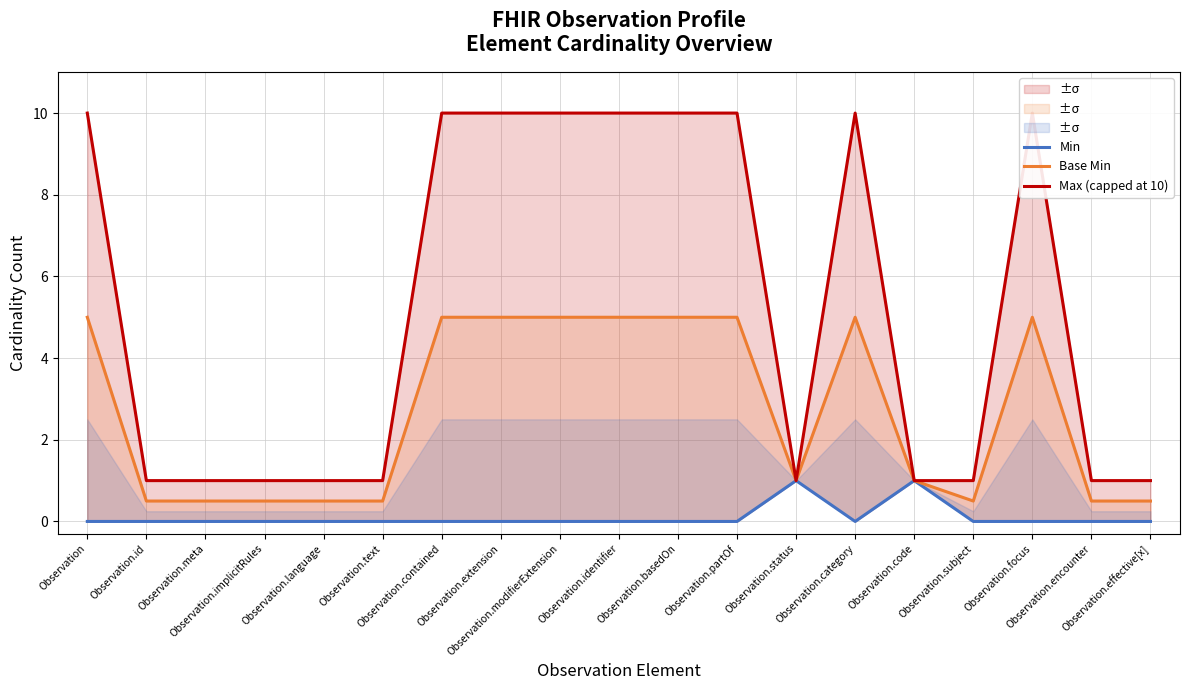

True or false: Min has a value of -0.4 at Observation.id.

False